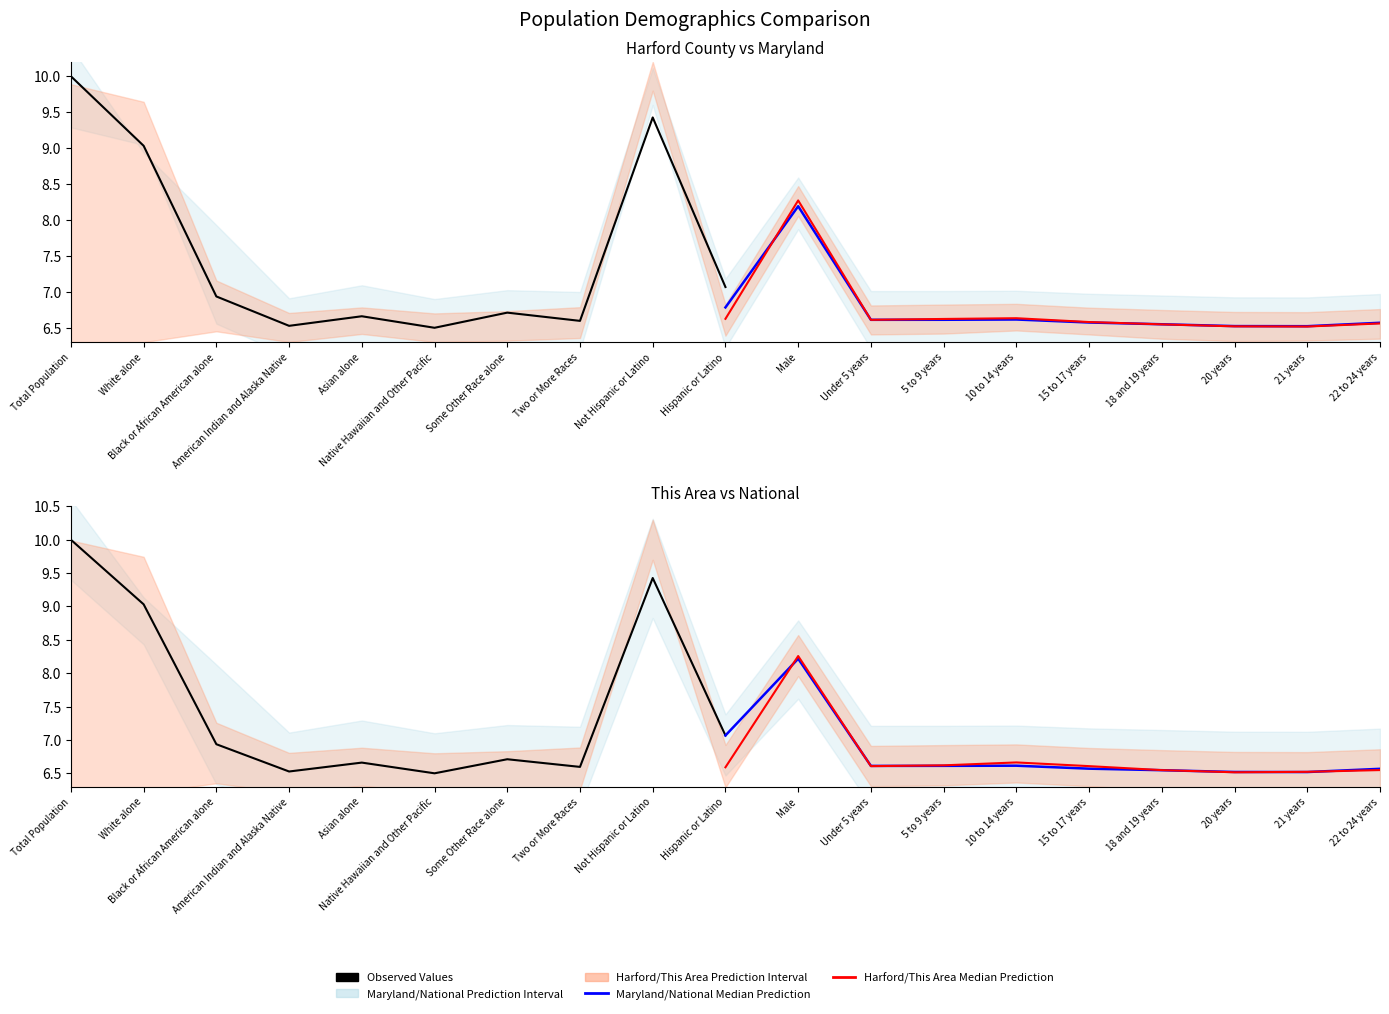

Count the Maryland Median Prediction values in the range 6 to 7.

9